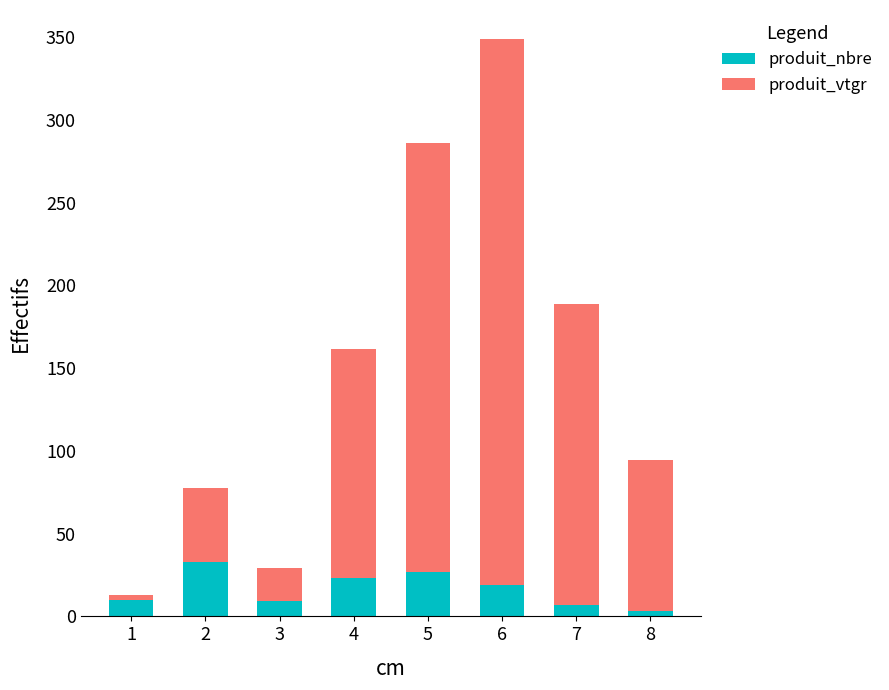

What is the total value across all series at 2?

77.6